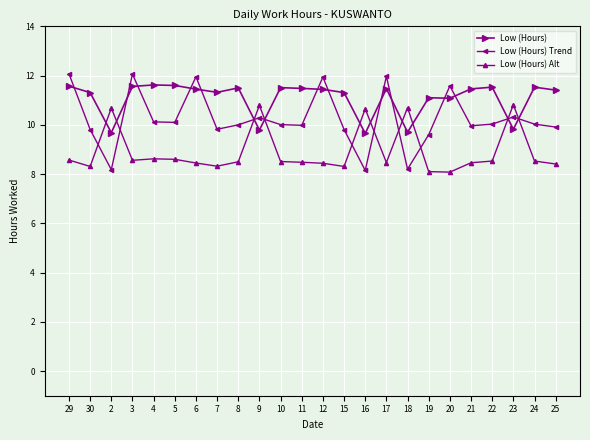

How many lines are shown in the chart?

3